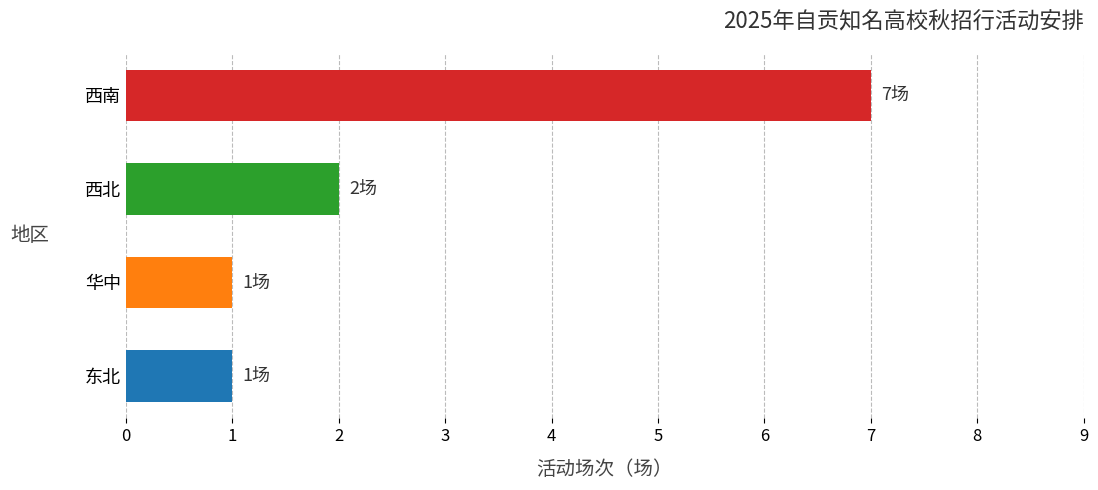

Is it true that the value at 华中 is 0?

False